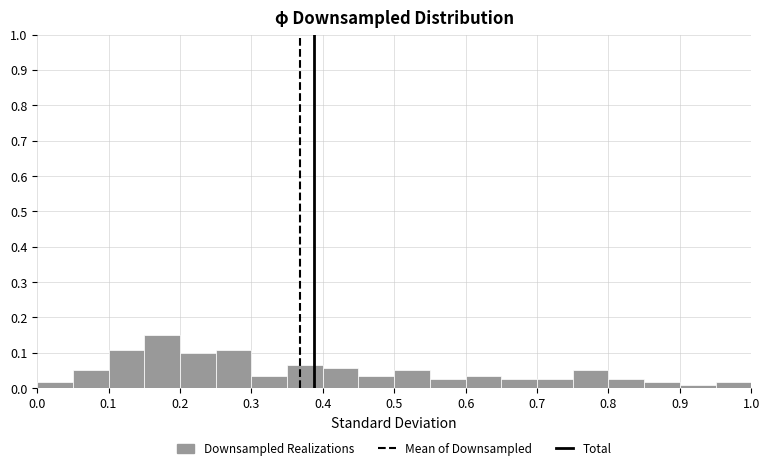

Which range on the x-axis has the tallest bar?

0.15 to 0.20